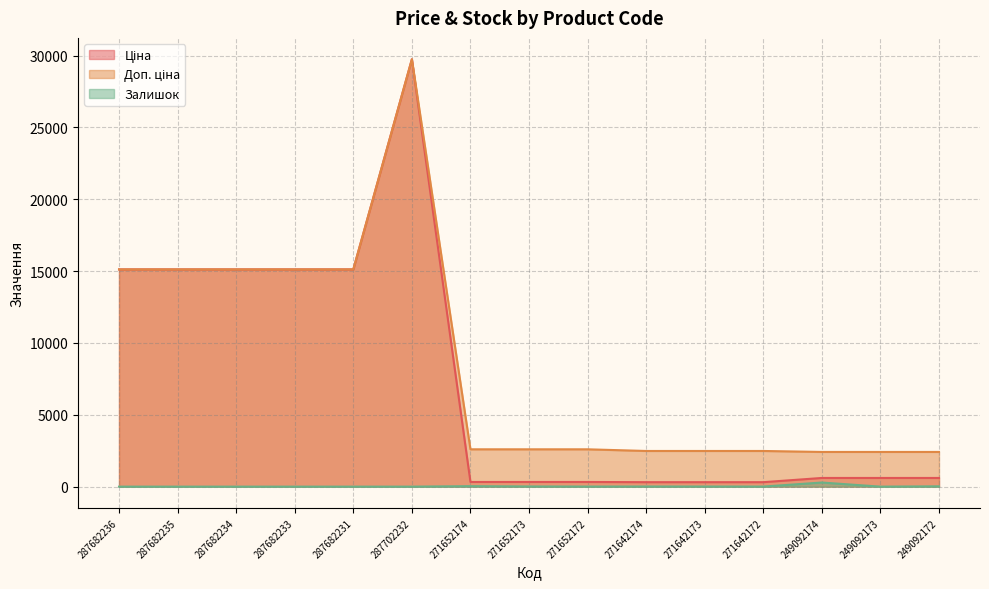

What are all the series names shown in the legend?

Ціна, Доп. ціна, Залишок